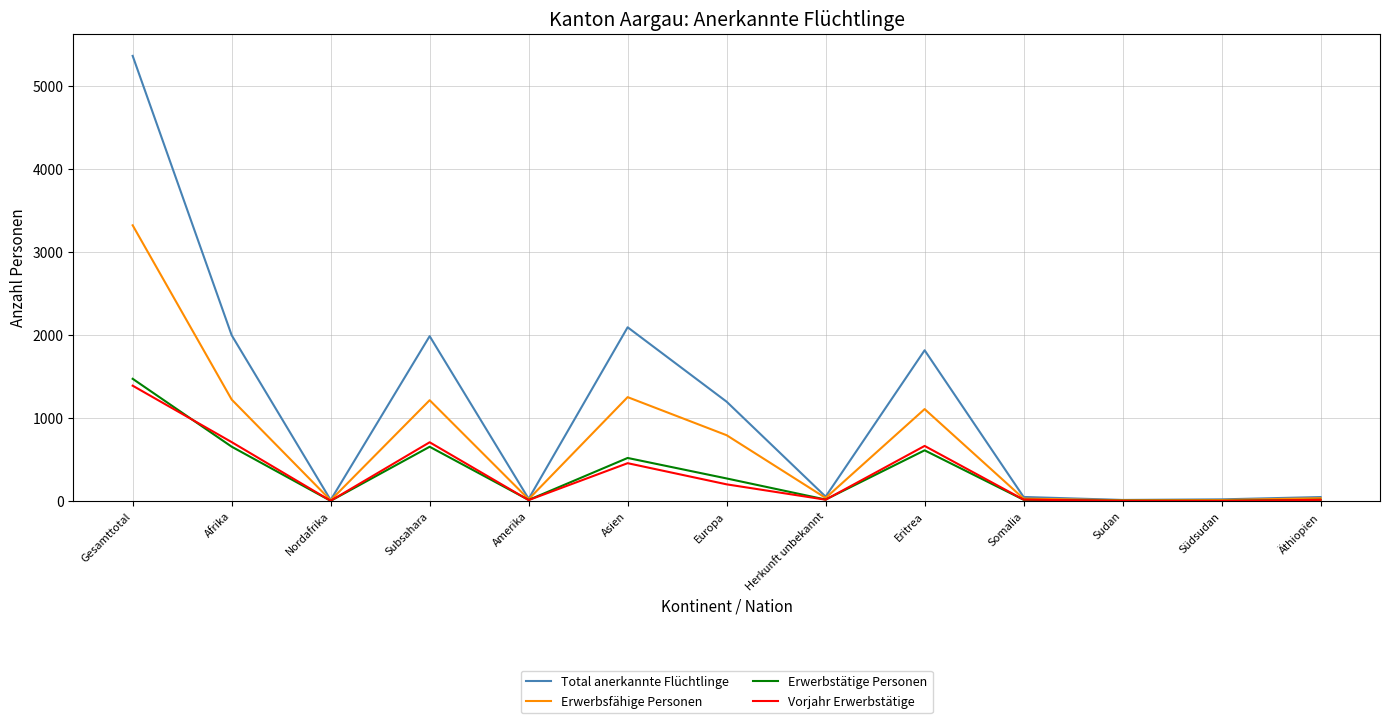

What is the difference between the maximum and minimum values in the Erwerbstätige Personen series?

1471